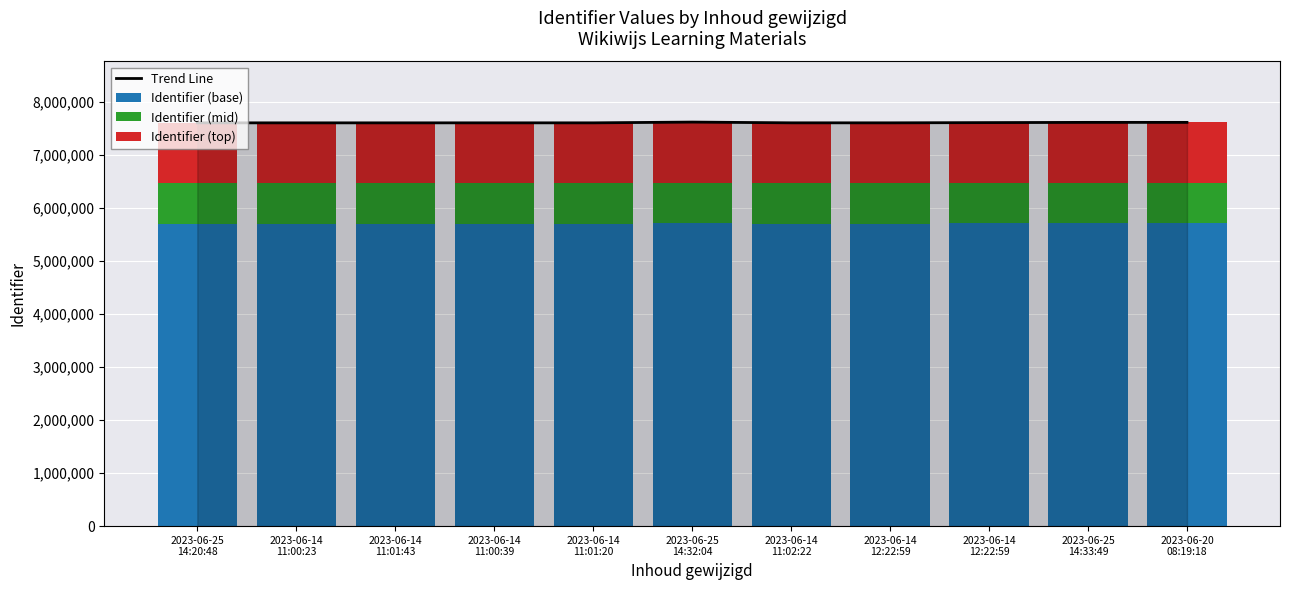

What is the label of the 2nd bar from the left?

2023-06-14
11:00:23